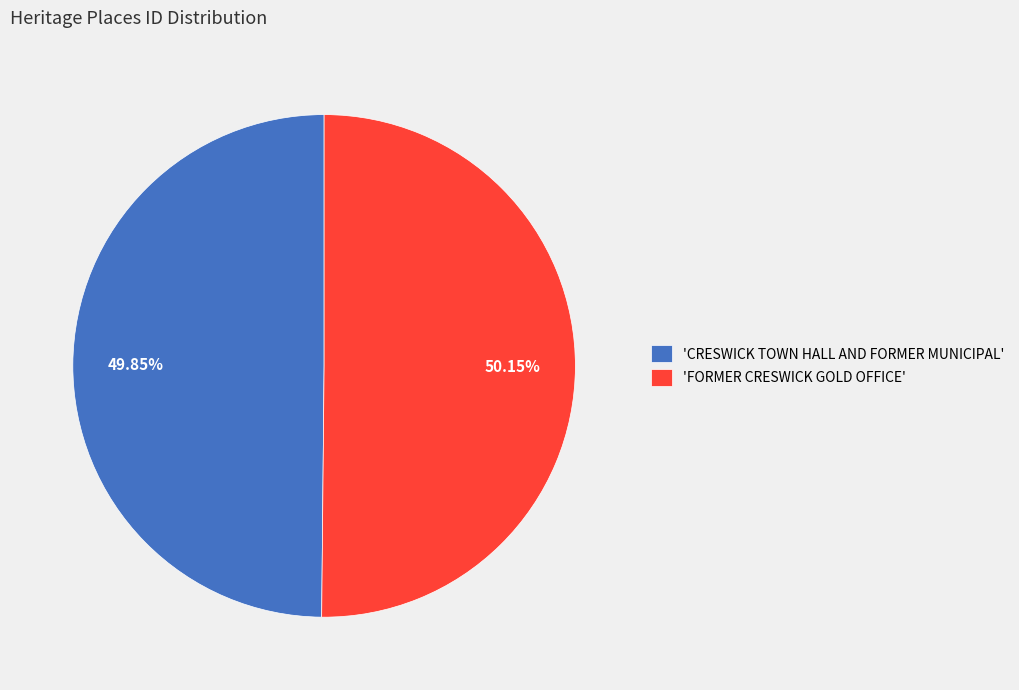

What is the ratio of the value at 'FORMER CRESWICK GOLD OFFICE' to the value at 'CRESWICK TOWN HALL AND FORMER MUNICIPAL'?

1.0